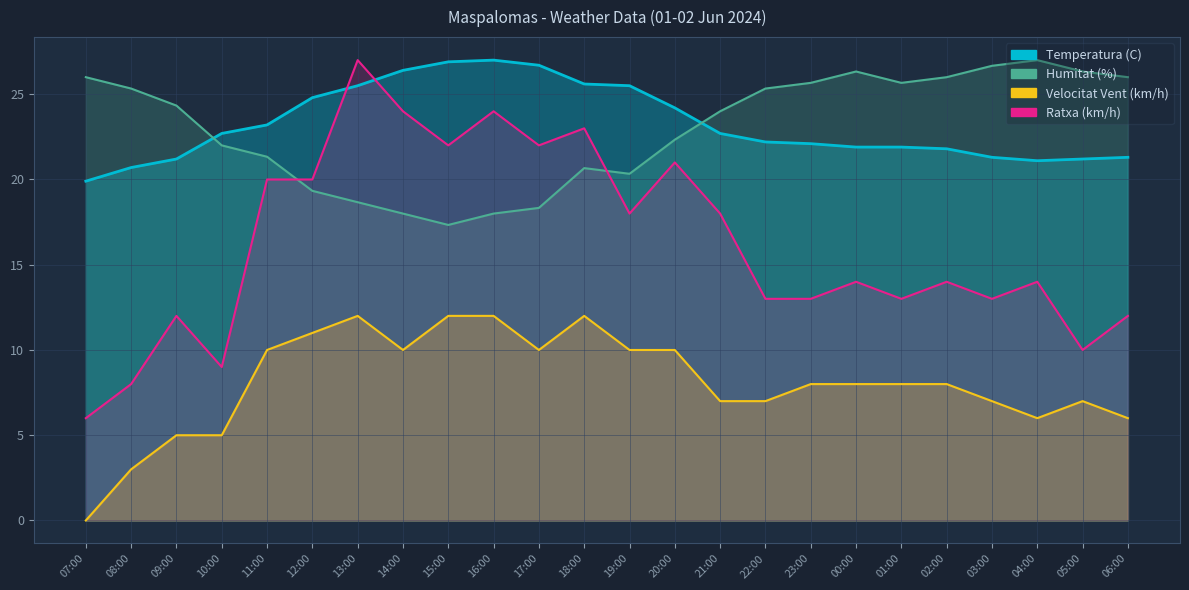

What are all the series names shown in the legend?

Temperatura (C), Humitat (%), Velocitat Vent (km/h), Ratxa (km/h)